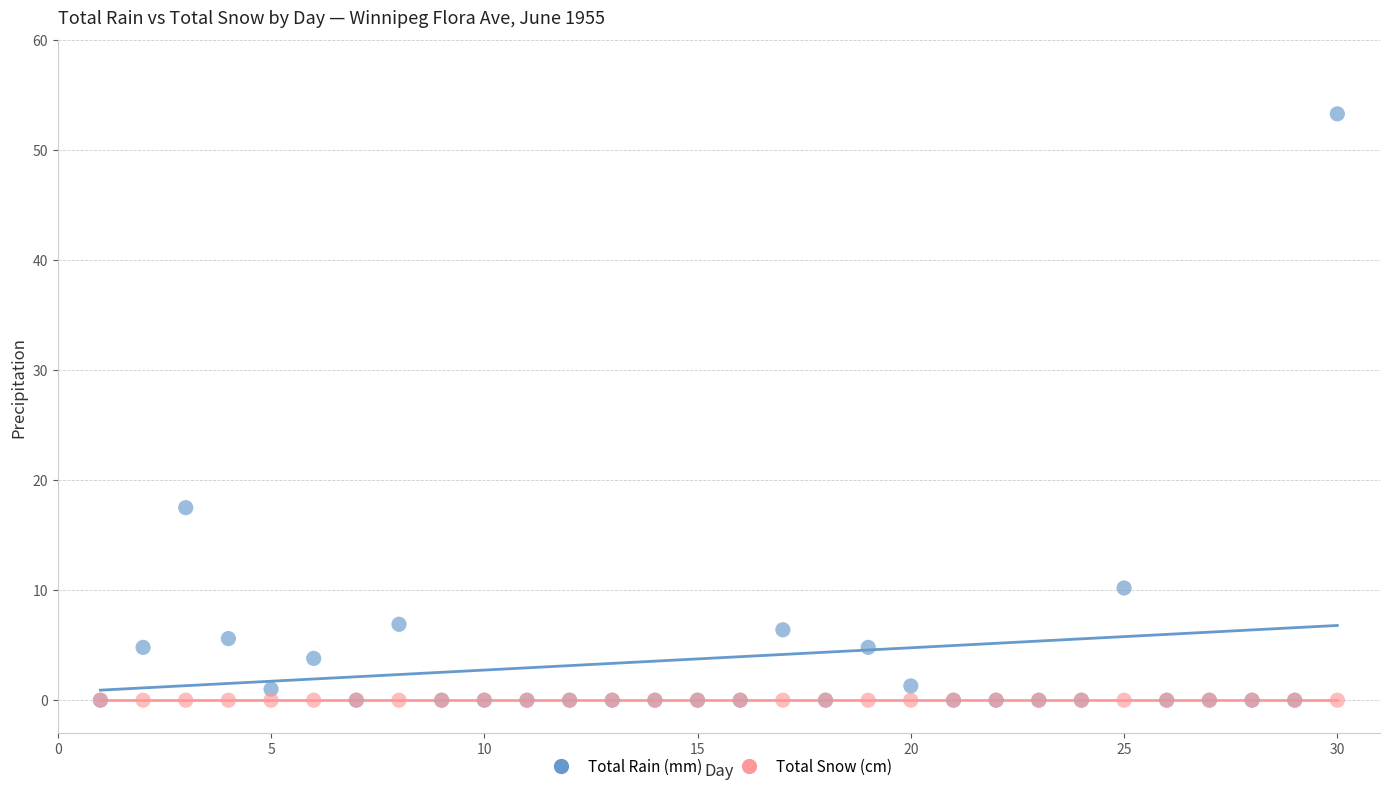

In the Total Rain (mm) series, what Y value is closest to 26?

17.5